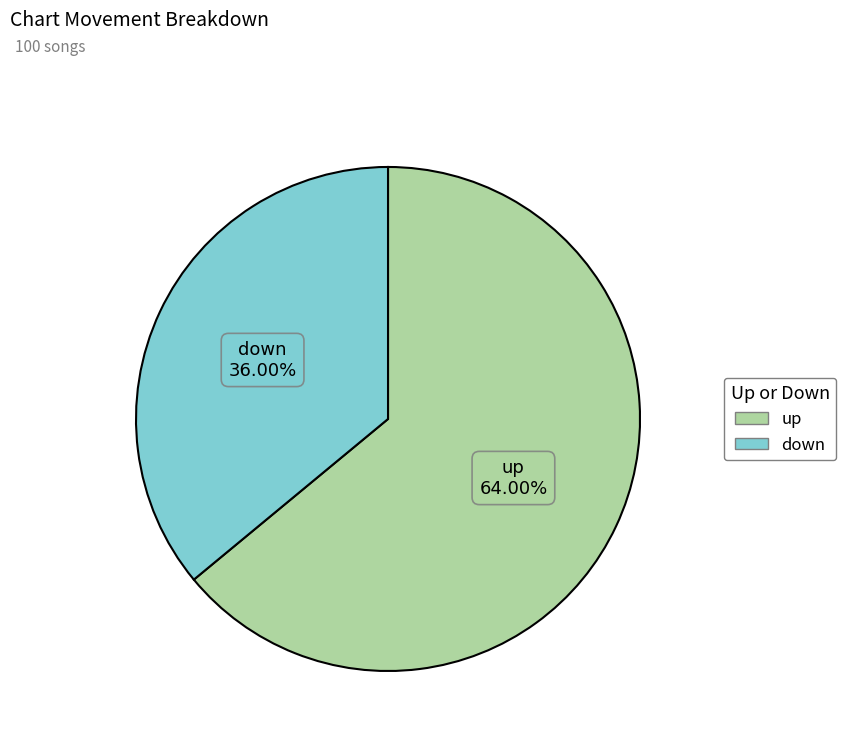

To the nearest percent, what is the combined percentage of down and up?

100%